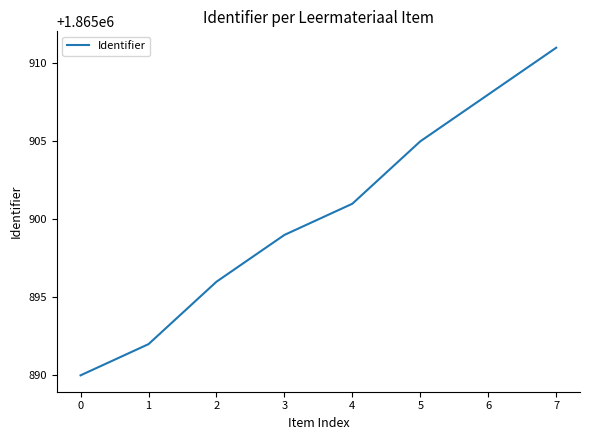

What is the average value?

1865900